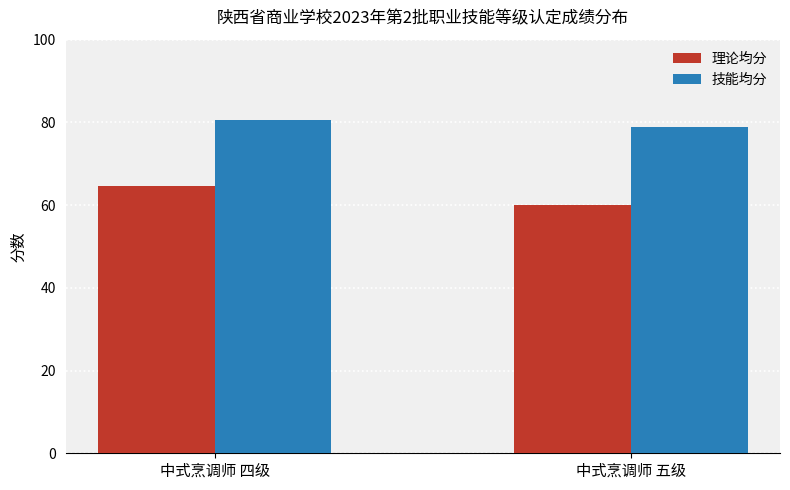

Does the chart contain stacked bars?

No